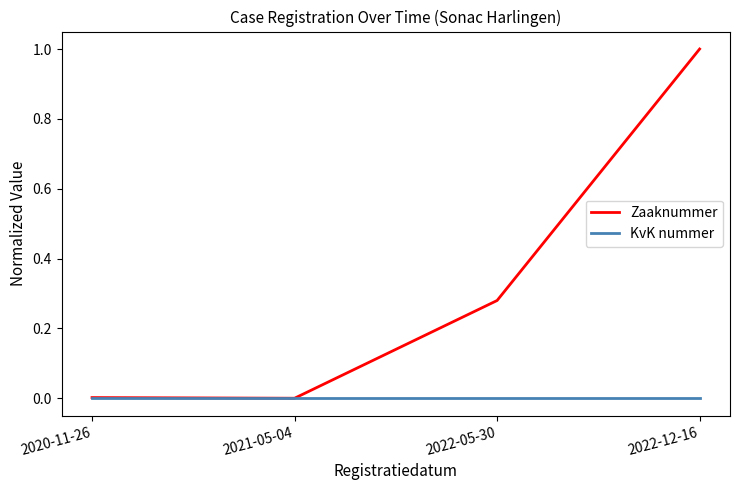

The Zaaknummer series shows 0.5 at 2021-05-04. True or false?

False